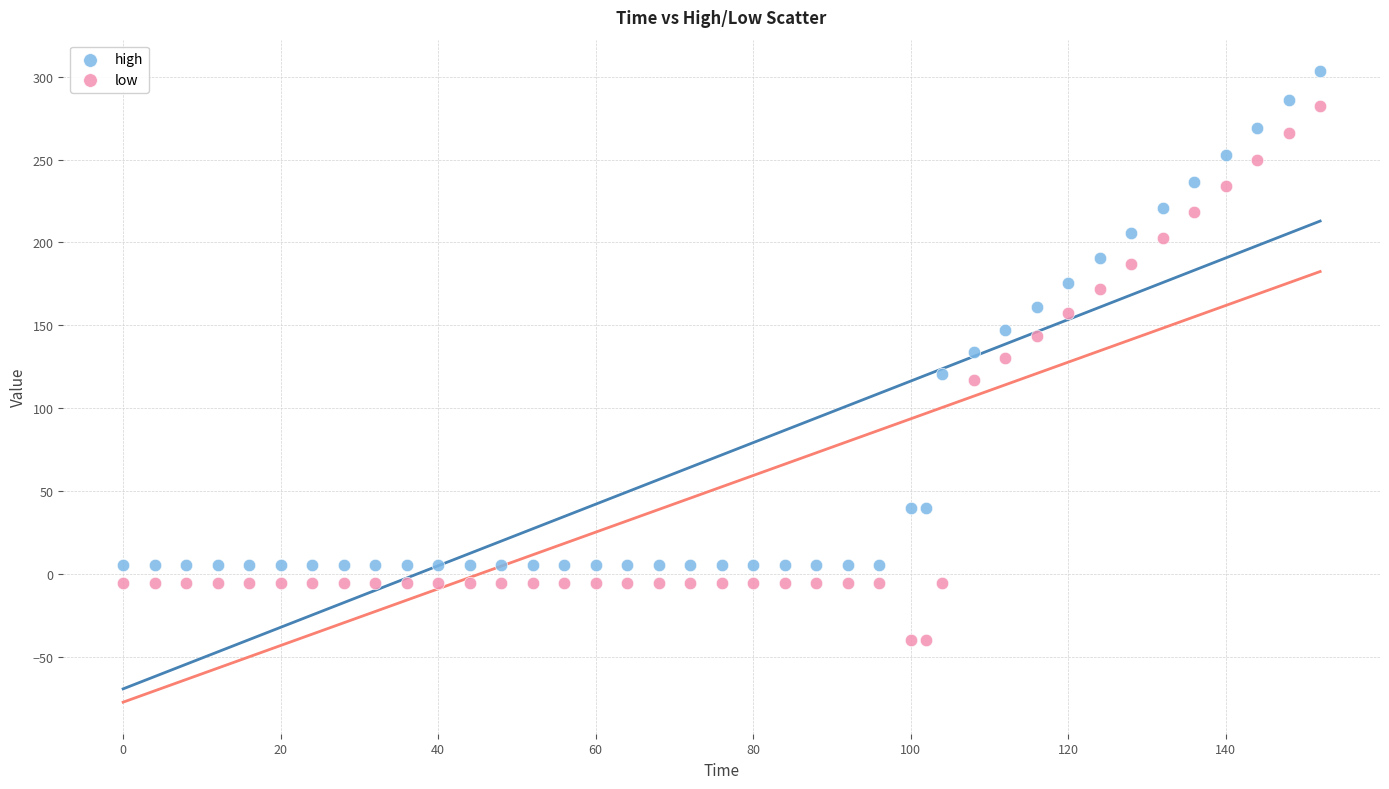

Which series has the largest Y range (max minus min)?

low